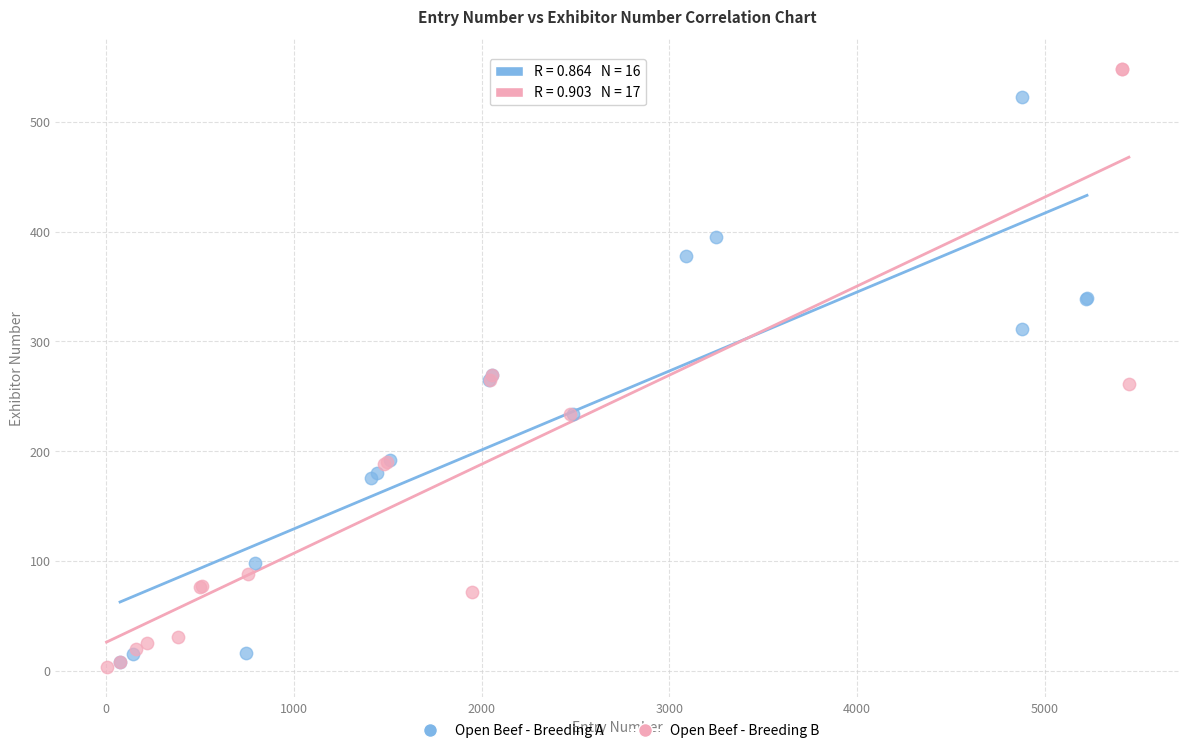

Which series has the largest Y range (max minus min)?

Open Beef - Breeding B